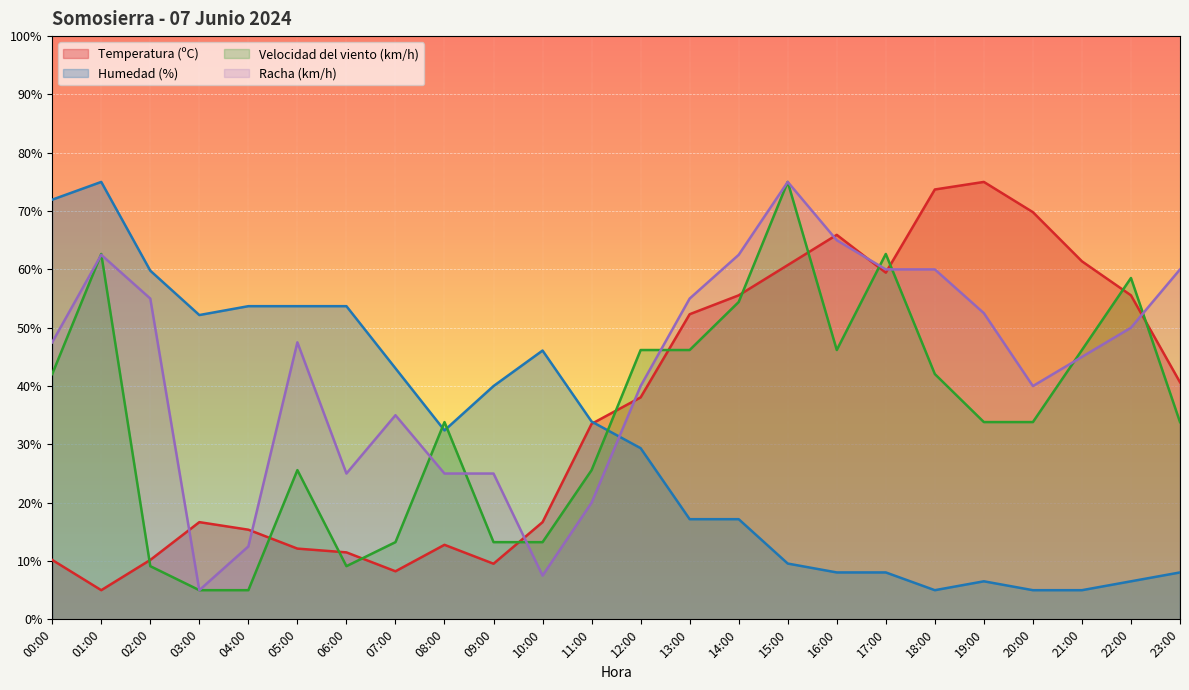

Is the value of Humedad (%) at 13:00 greater than the value of Velocidad del viento (km/h) at 08:00?

No